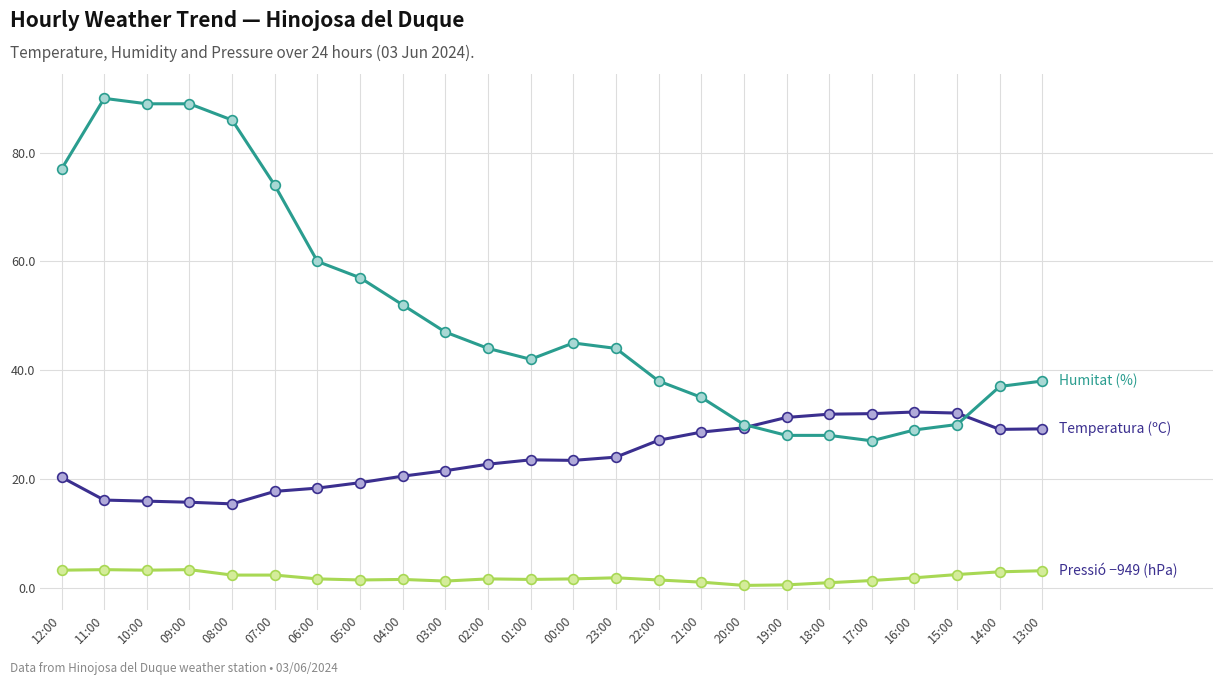

What is the label of the 23rd point from the left?

14:00